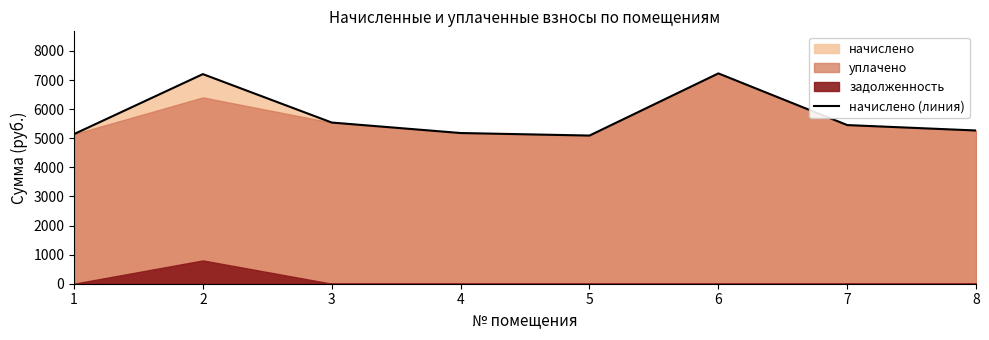

Which label corresponds to the smallest value in the chart?

5